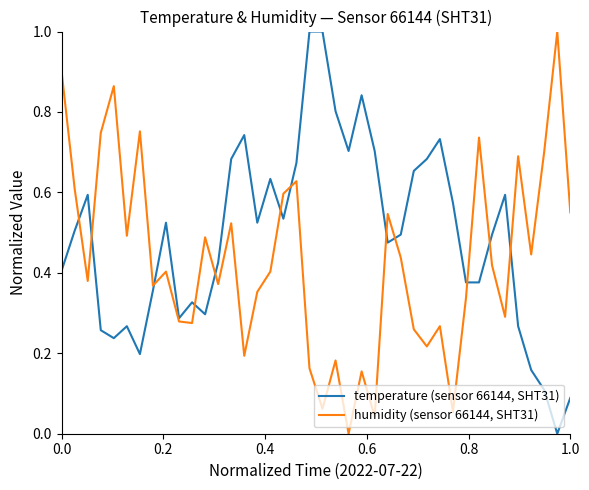

What are all the series names shown in the legend?

temperature (sensor 66144, SHT31), humidity (sensor 66144, SHT31)